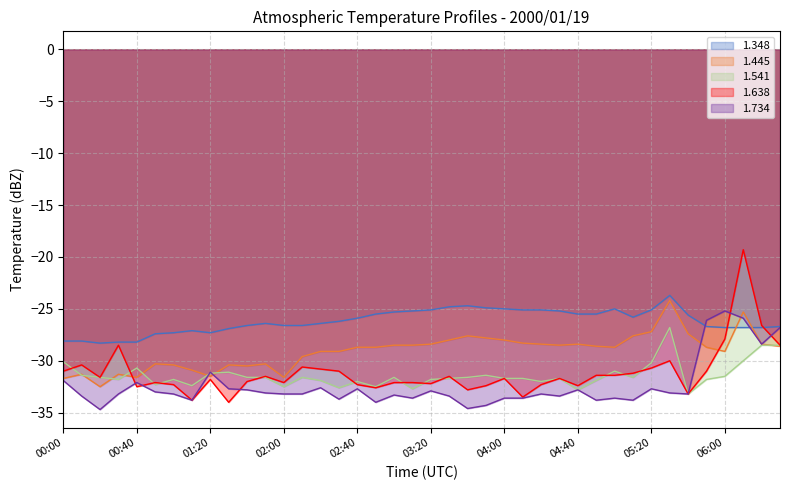

Is the value of 1.734 at 00:10 greater than the value of 1.638 at 01:00?

No